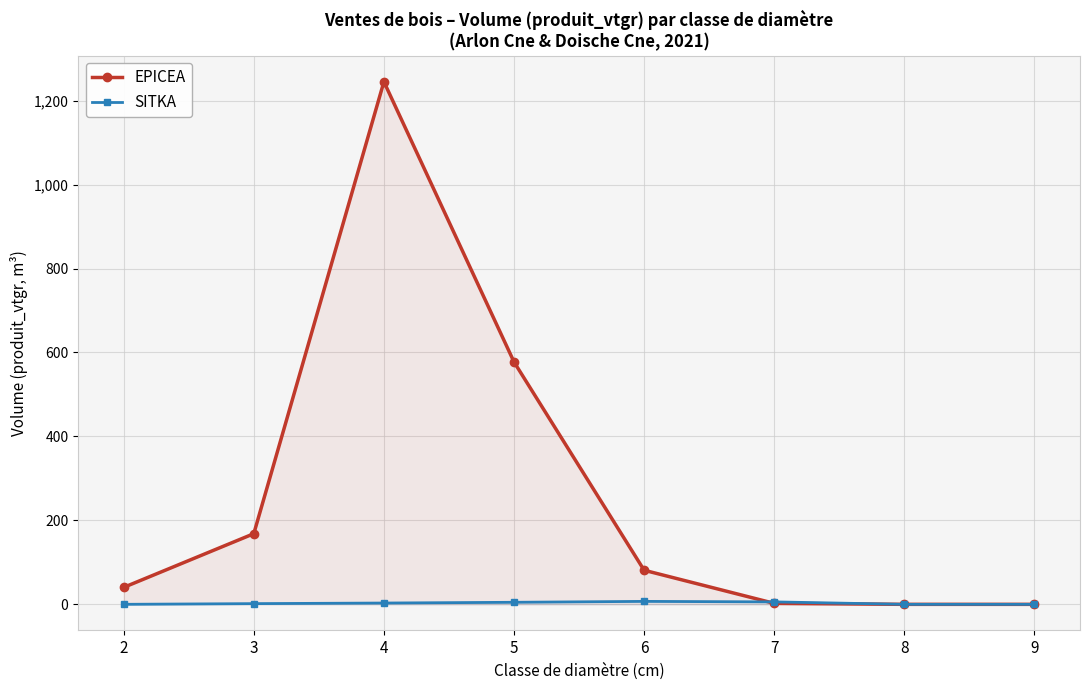

Count the number of categories in the chart.

8